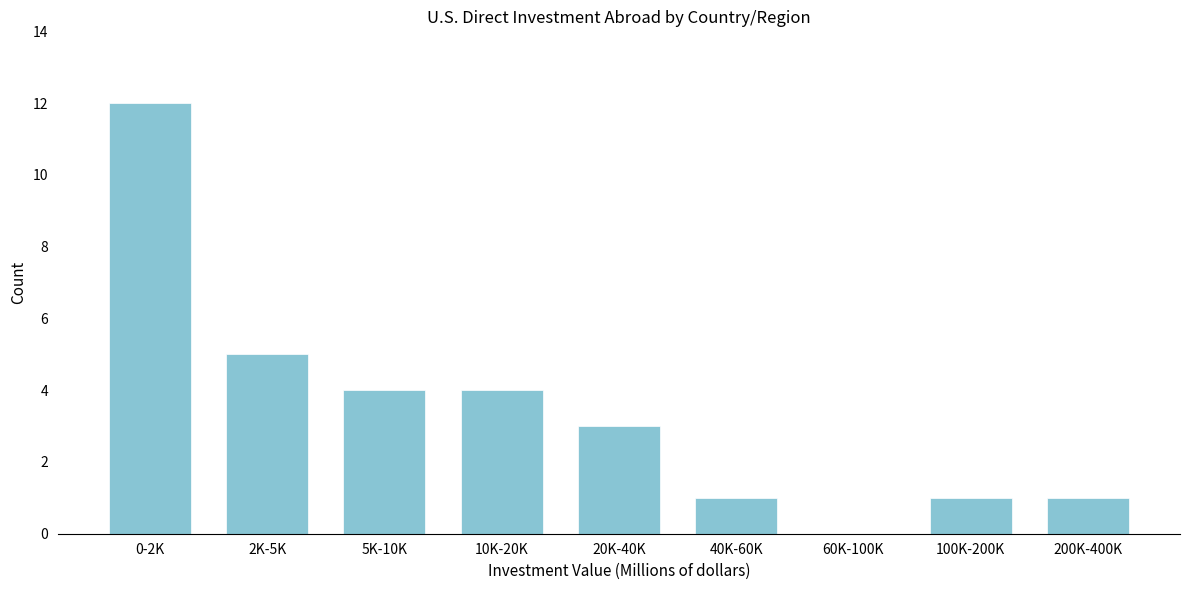

Reading right to left, transcribe all the data shown in this chart.

200K-400K=1	100K-200K=1	60K-100K=0	40K-60K=1	20K-40K=3	10K-20K=4	5K-10K=4	2K-5K=5	0-2K=12